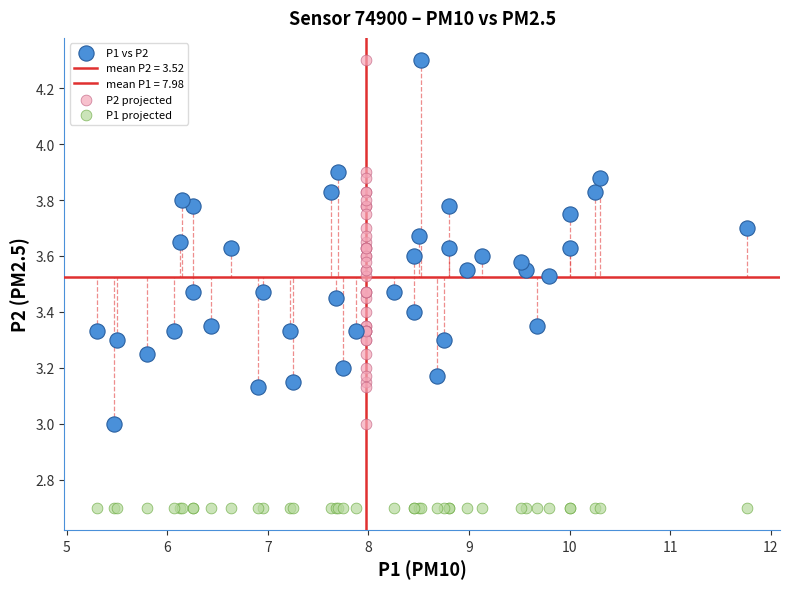

Which series contains the lowest Y value?

P1 projected